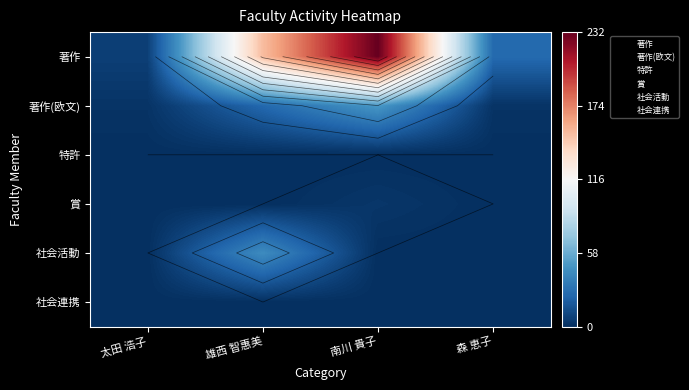

How many data points does each series have?

4